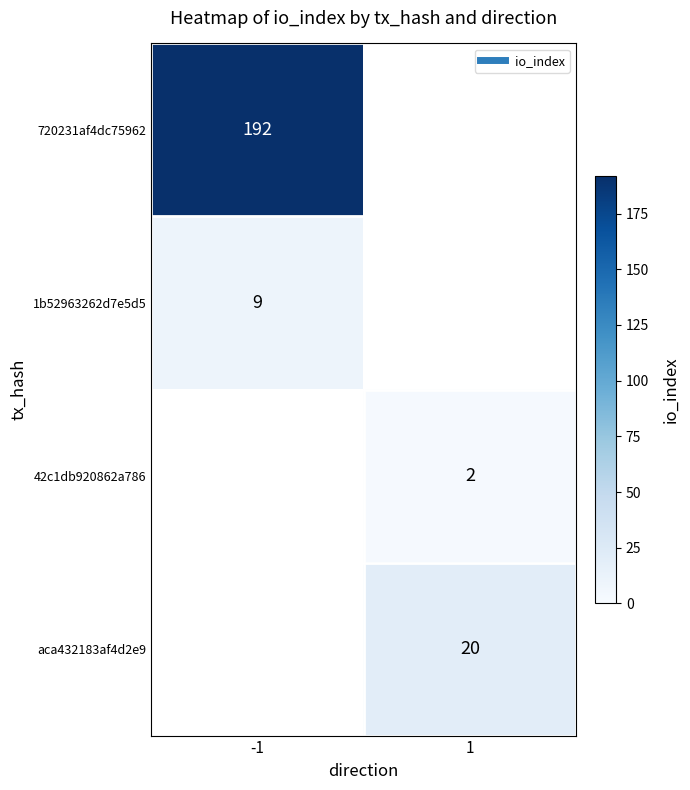

At which label does 42c1db920862a786 reach its minimum?

-1